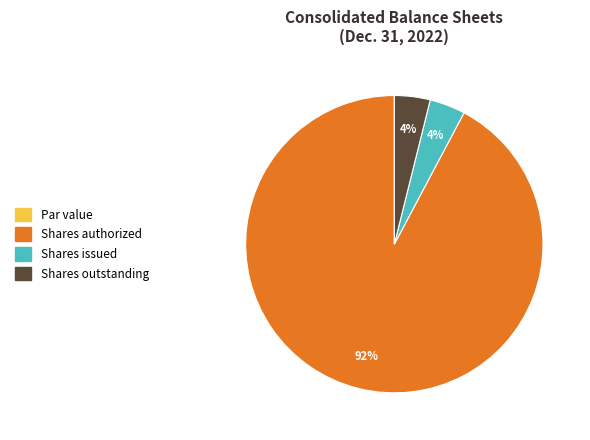

To the nearest percent, what is the difference between the largest and smallest slice percentages?

92%